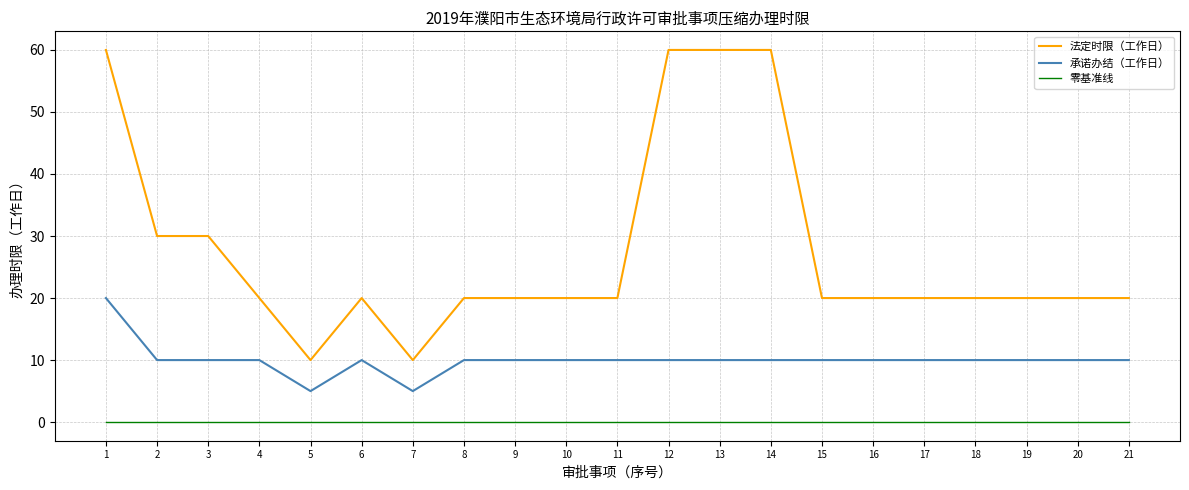

What is the maximum value shown in the chart?

60